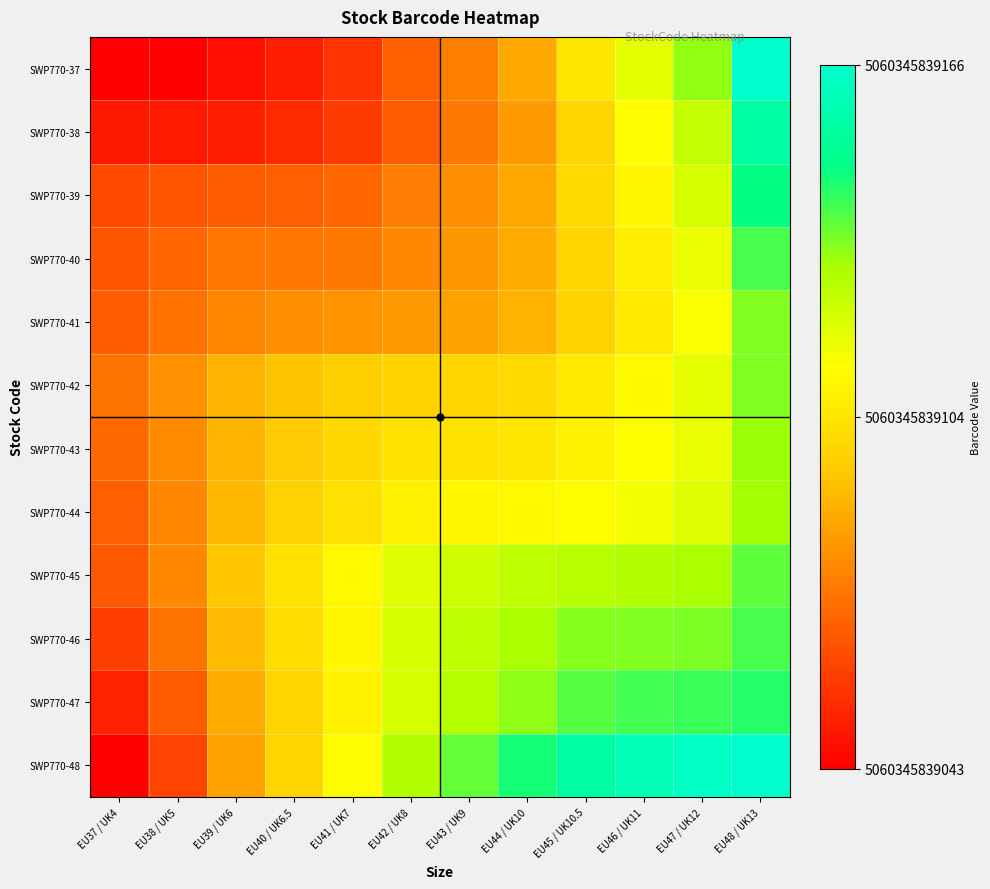

How many distinct data groups are displayed?

12